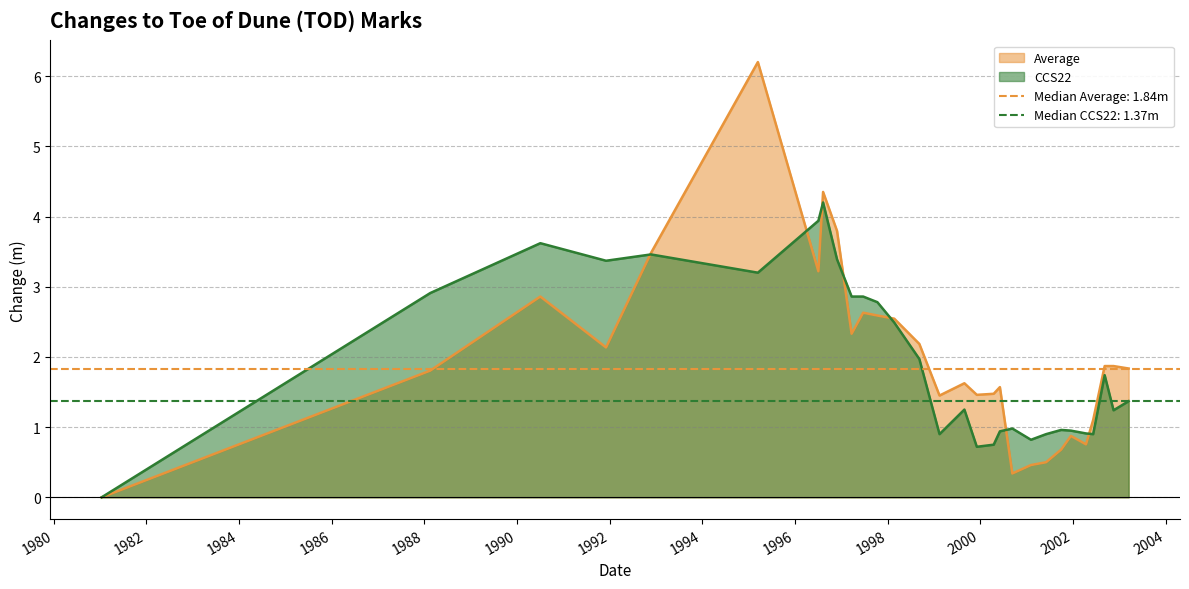

What is the sum of all CCS22 values?

56.4